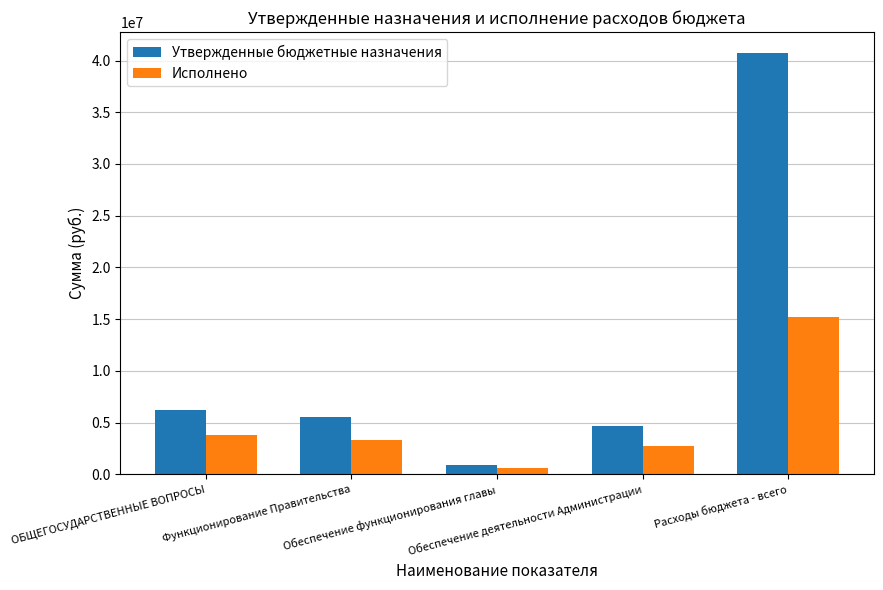

Between ОБЩЕГОСУДАРСТВЕННЫЕ ВОПРОСЫ and Обеспечение деятельности Администрации, which series saw the biggest shift?

Утвержденные бюджетные назначения